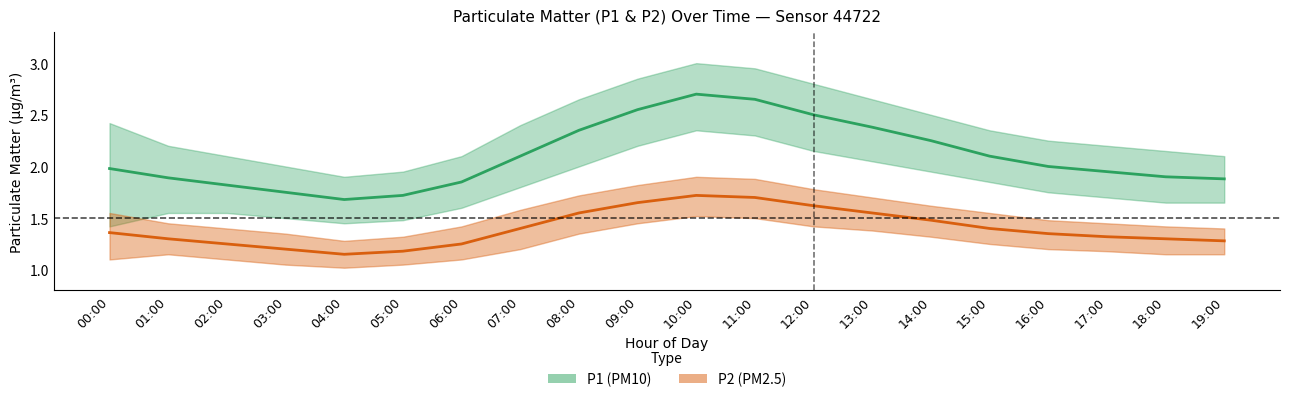

What is the total value across all series at 19:00?

3.2